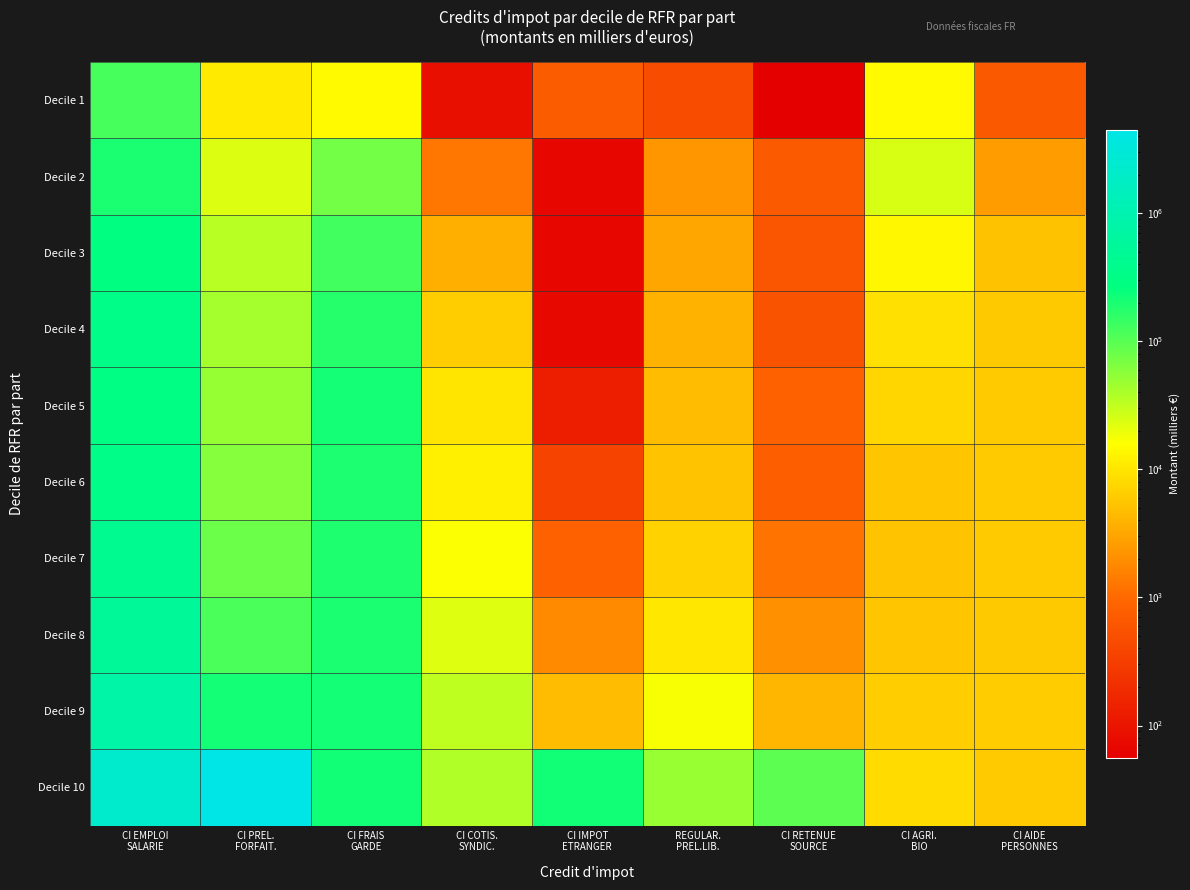

Which label corresponds to the largest value in the chart?

CI PREL.
FORFAIT.